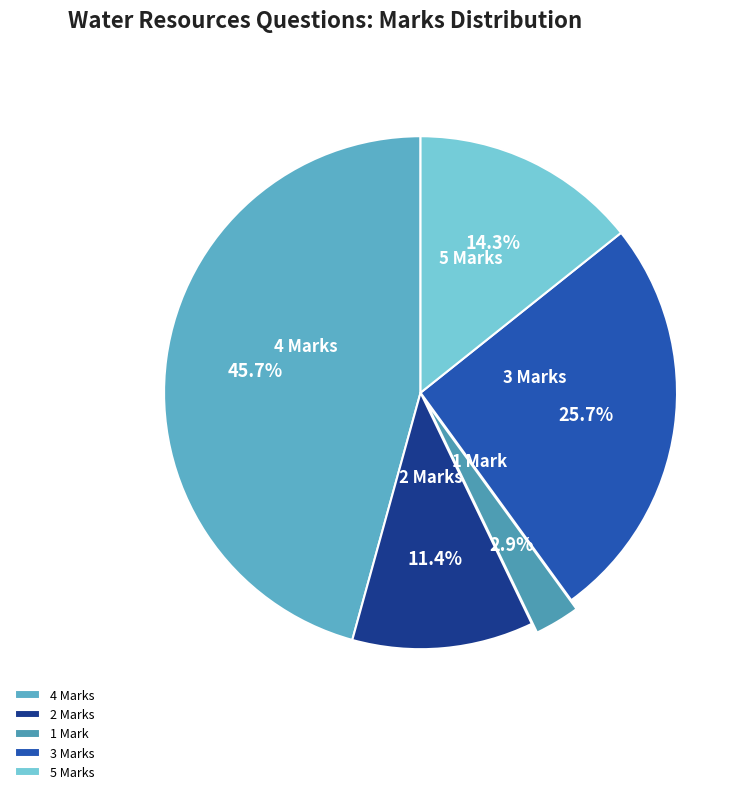

Which has a higher value, 5 Marks or 2 Marks?

5 Marks